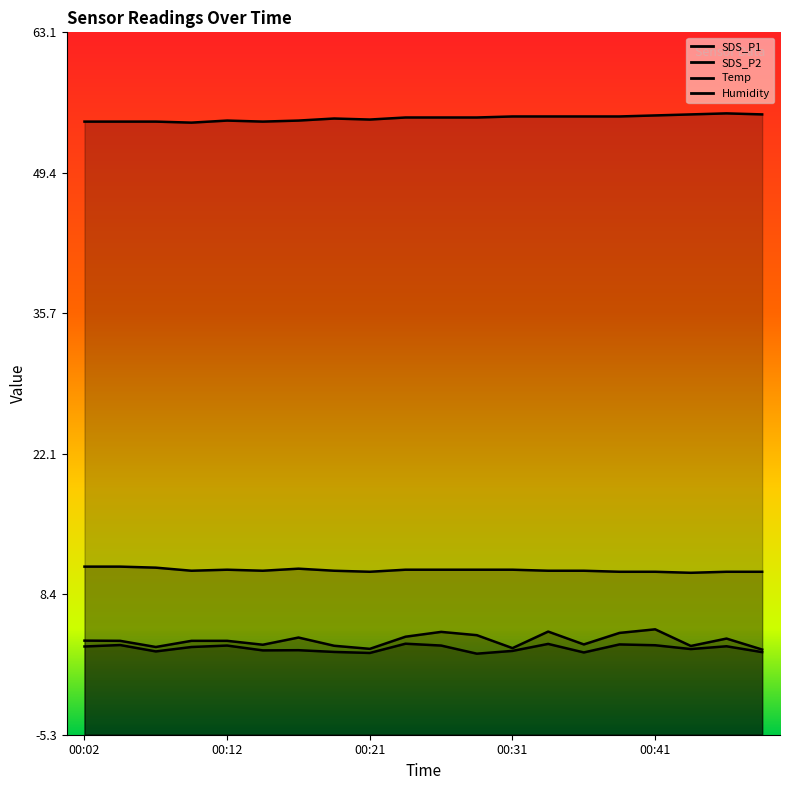

What is the average value of the Humidity series?

54.7